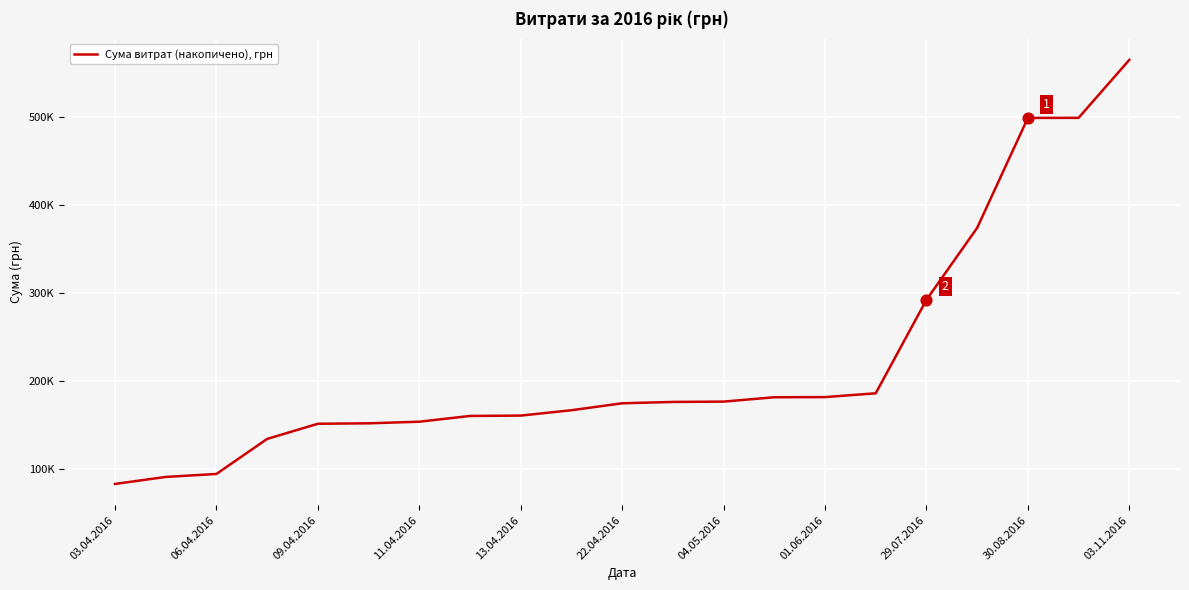

Does the chart have visible grid lines?

Yes